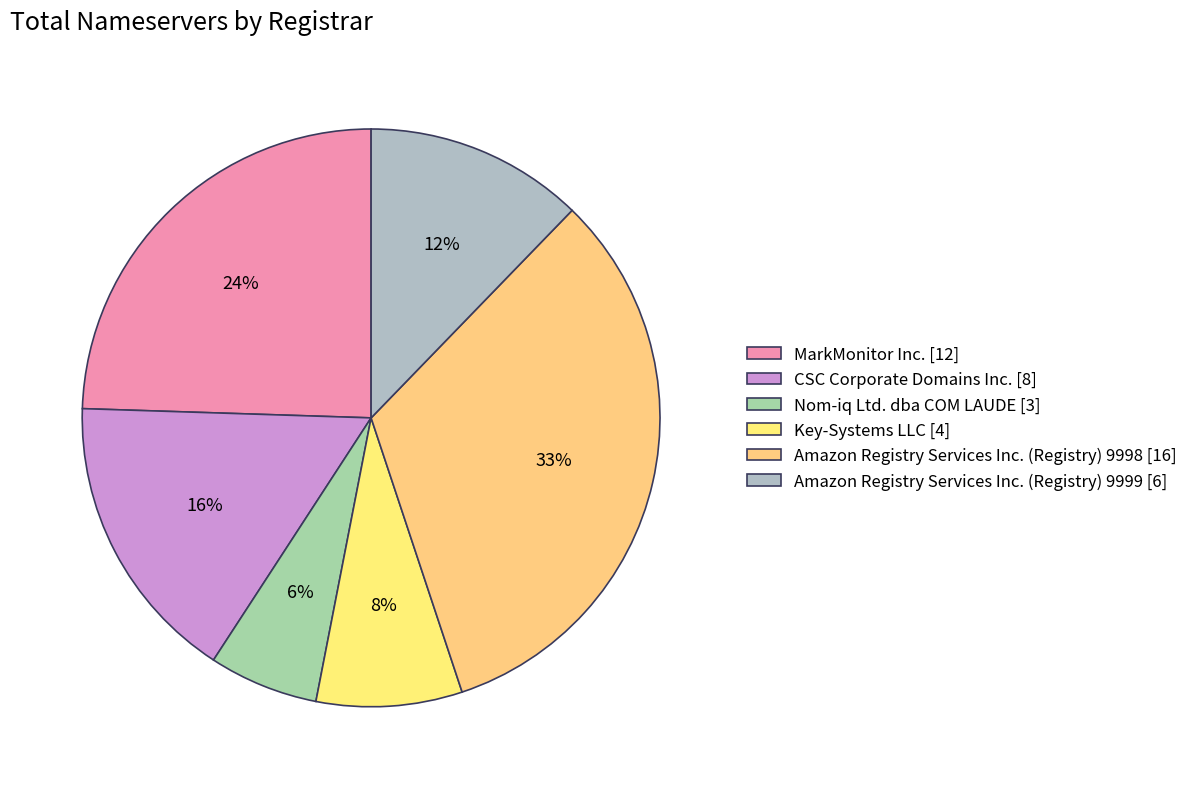

Count the number of slices in the pie.

6